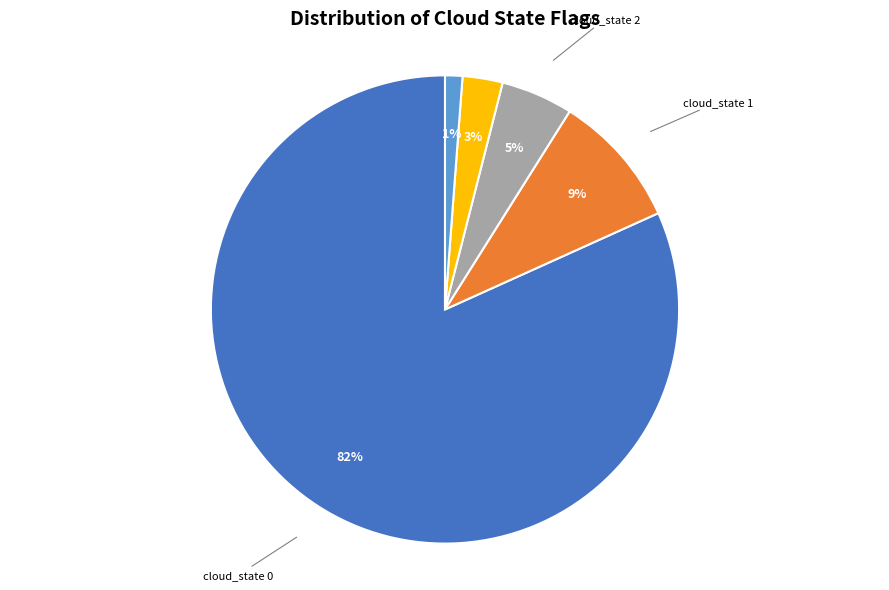

The cloud_state 3 slice represents 3% of the pie. True or false?

True